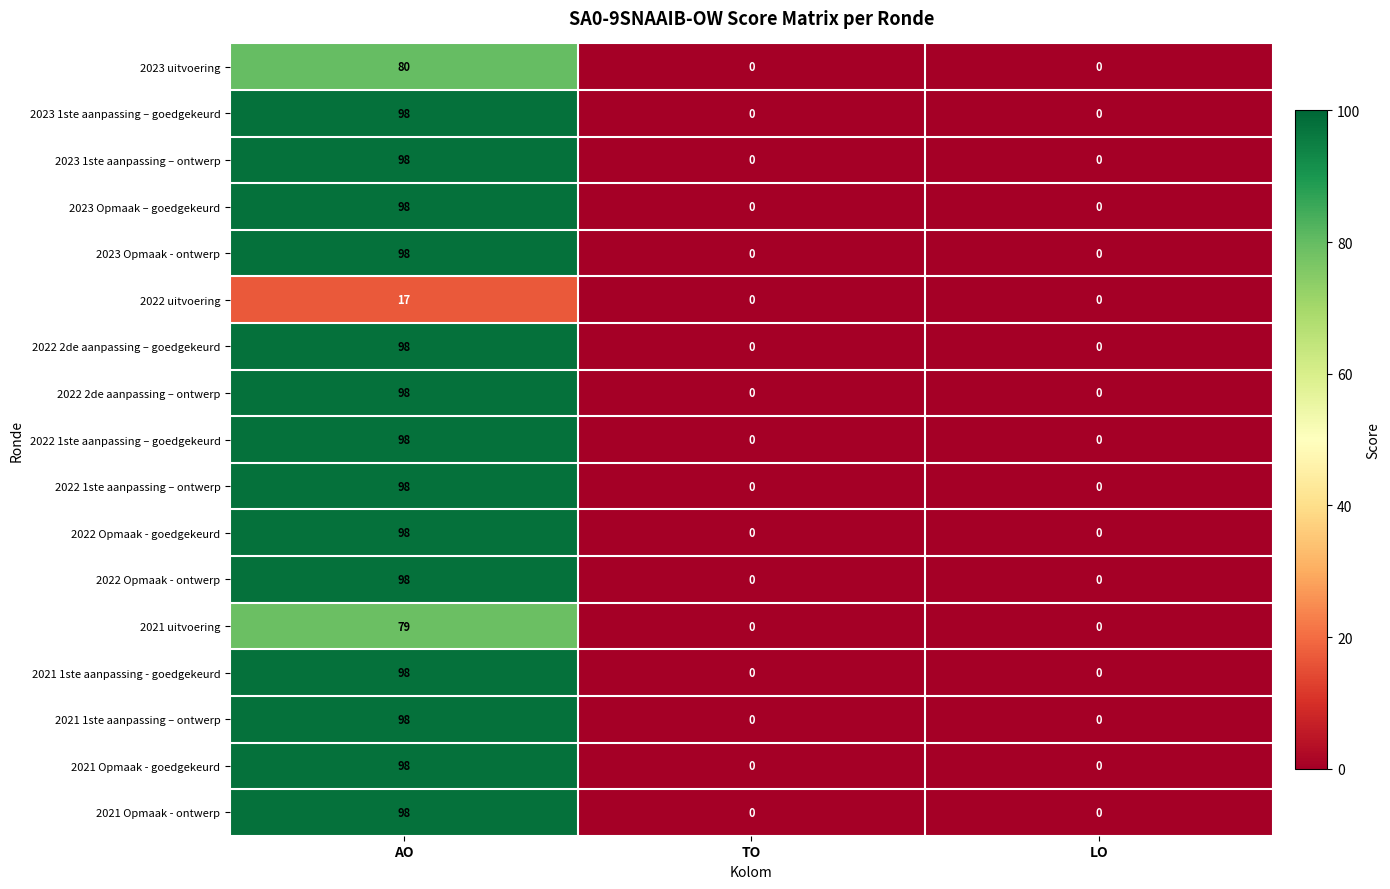

At which category is the sum across all series the highest?

AO